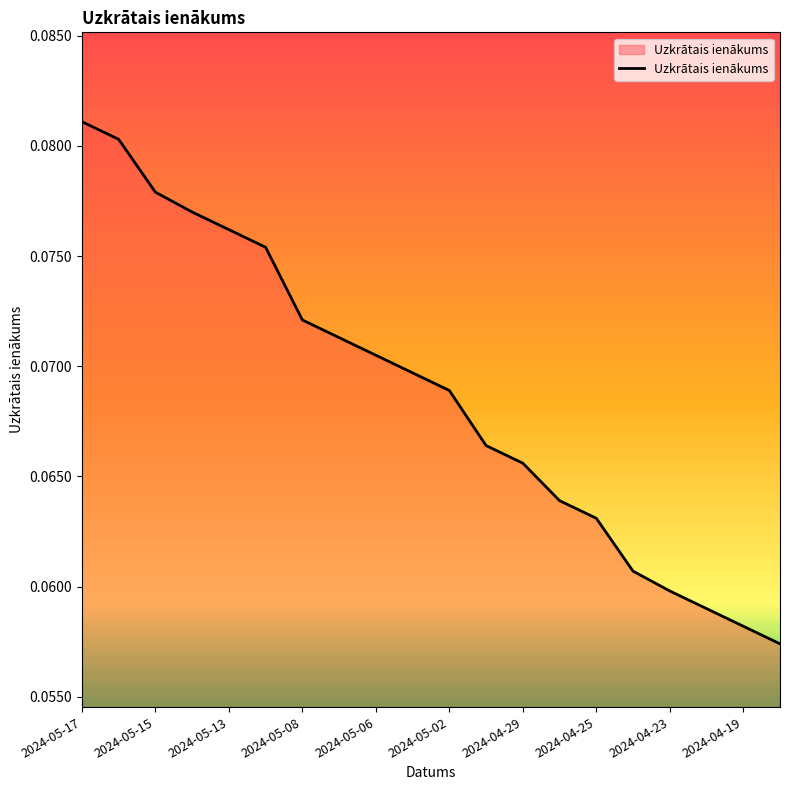

Reading left to right, what are all the values shown in this chart?

0.1	0.1	0.1	0.1	0.1	0.1	0.1	0.1	0.1	0.1	0.1	0.1	0.1	0.1	0.1	0.1	0.1	0.1	0.1	0.1